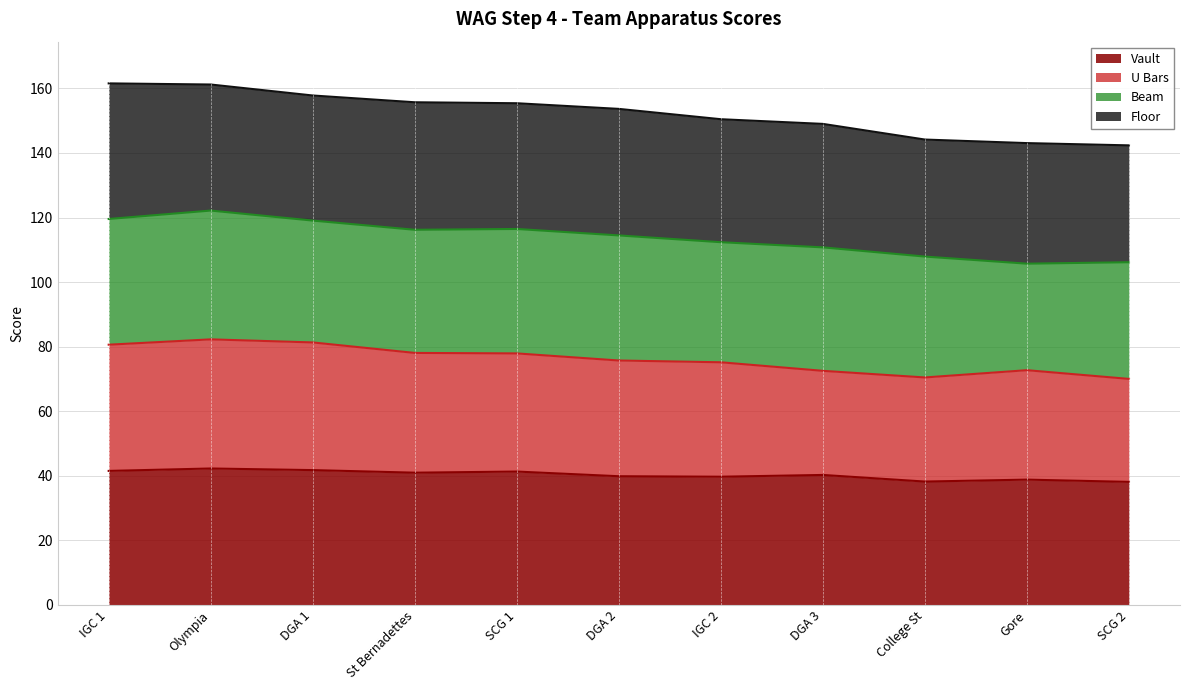

Rank the categories by Vault value from lowest to highest.

SCG 2, College St, Gore, IGC 2, DGA 2, DGA 3, St Bernadettes, SCG 1, IGC 1, DGA 1, Olympia